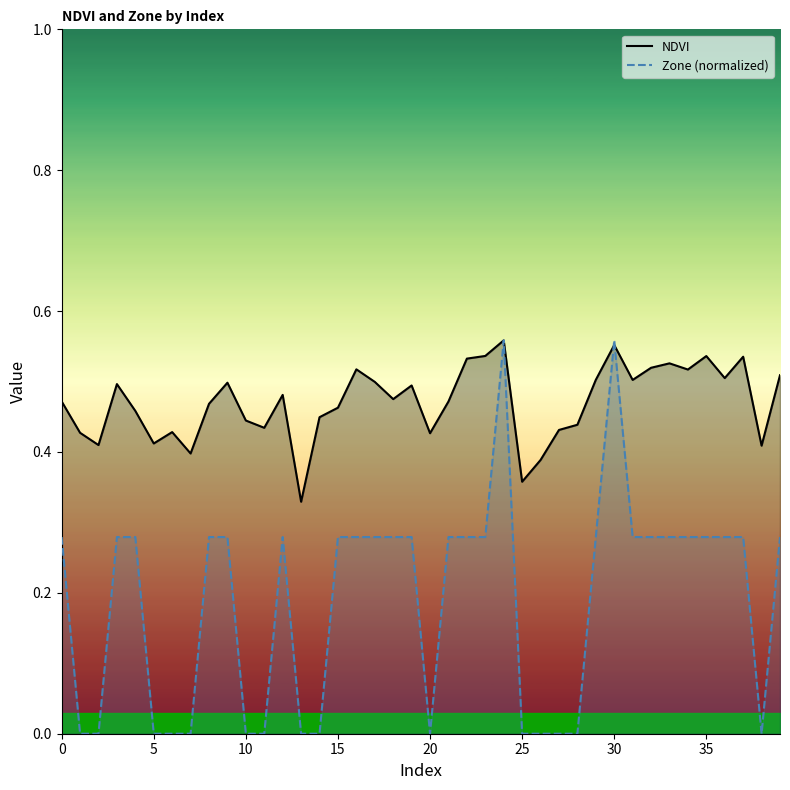

What is the approximate value of Zone (normalized) at 35?

0.3